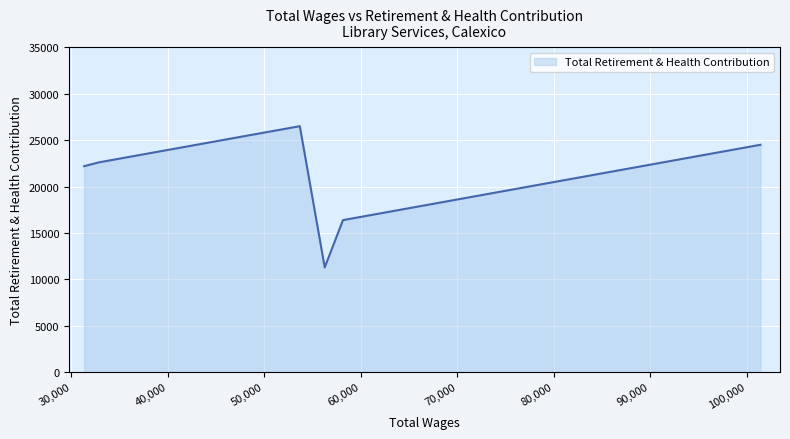

What is the minimum value shown in the chart?

11278